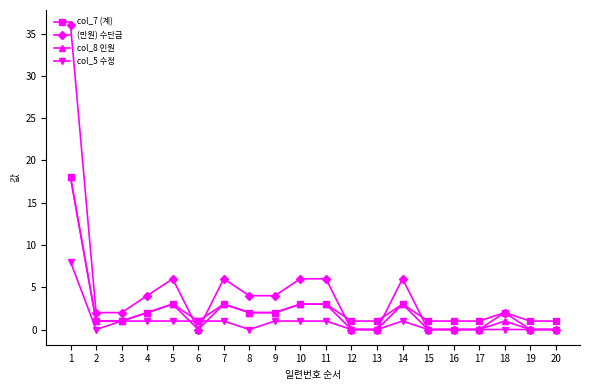

True or false: (만원) 수단금 has more than 0 points higher than both neighbors.

True